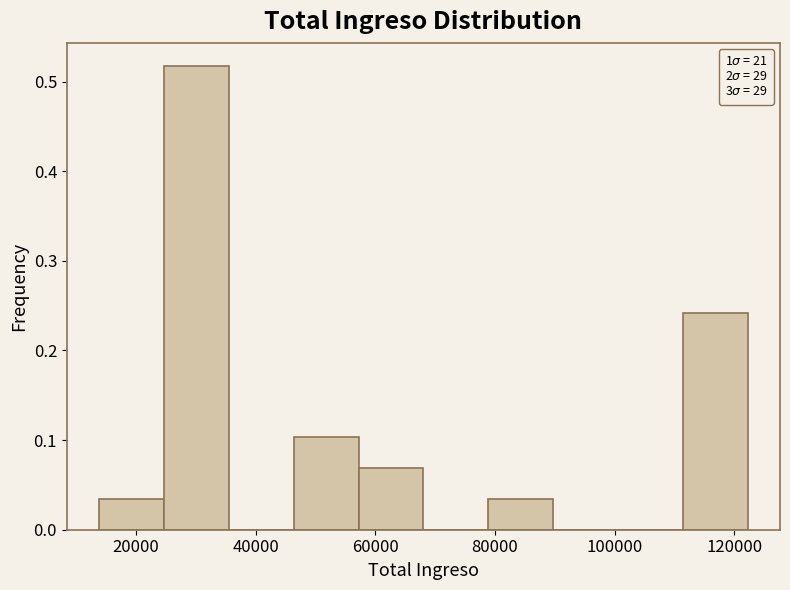

Over which range of the x-axis is the bar tallest?

24000 to 36000